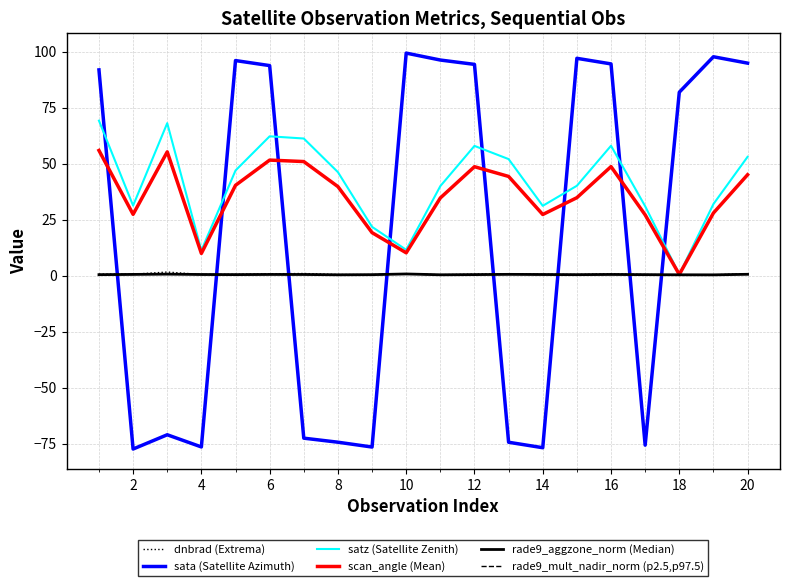

What is the maximum value shown in the chart?

99.3